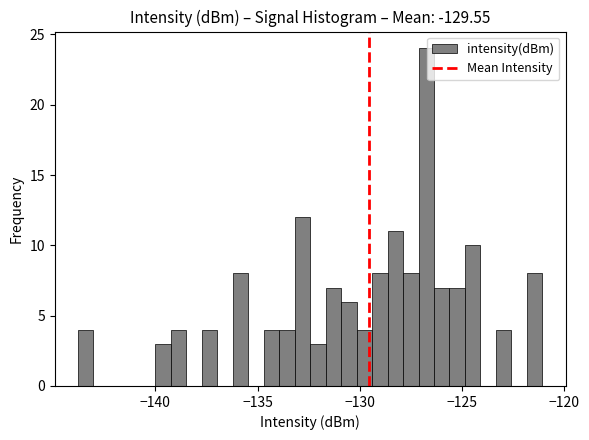

Read against the x-axis, roughly where is the centre of the tallest bar?

-127.0